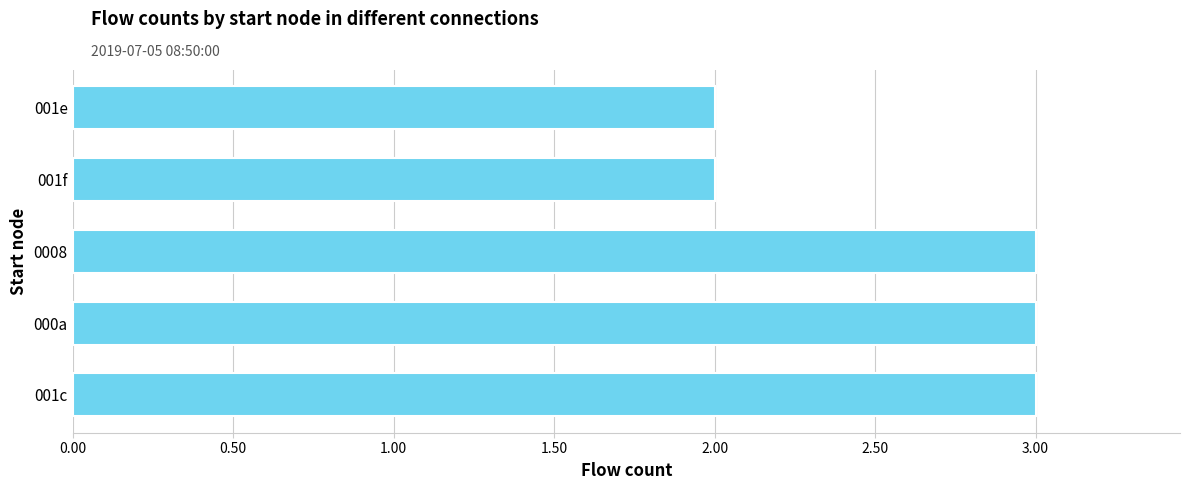

Is it true that the value at 001f is 2?

True